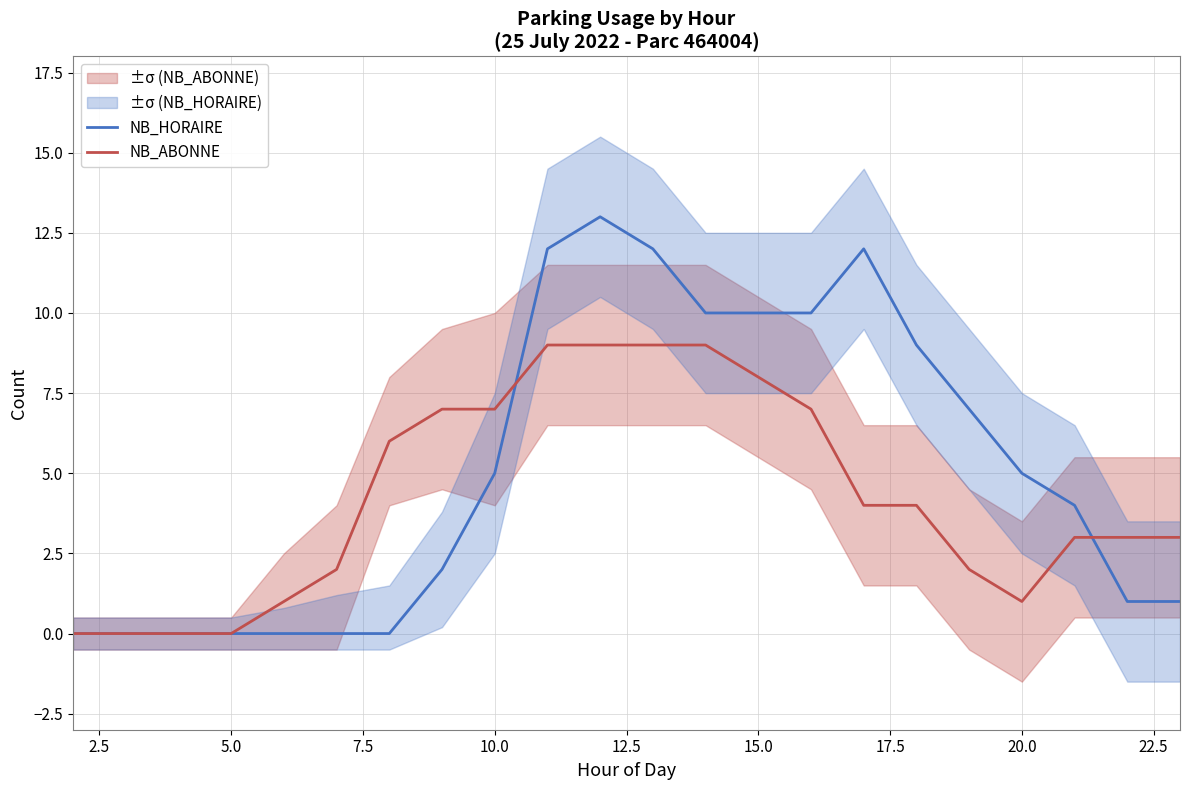

Is the value of NB_ABONNE at 2.5 greater than the value of NB_HORAIRE at 7.5?

No